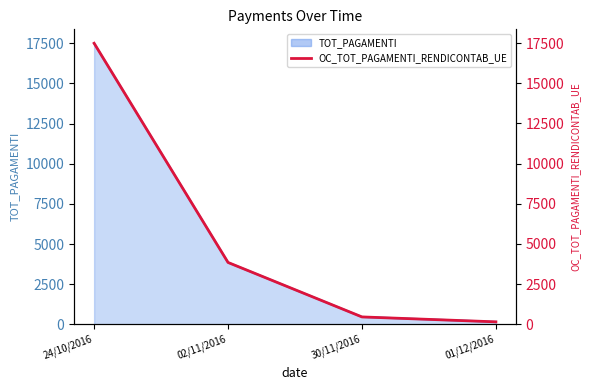

Rank the categories by value from highest to lowest.

24/10/2016, 02/11/2016, 30/11/2016, 01/12/2016